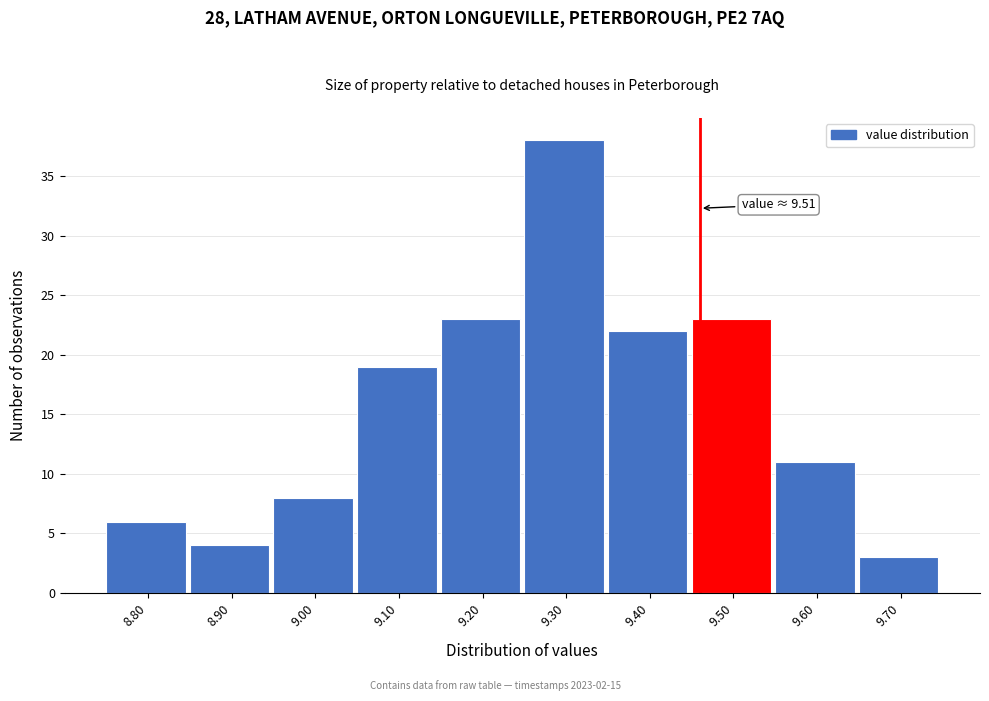

Reading left to right, transcribe all the data shown in this chart.

8.80=6	8.90=4	9.00=8	9.10=19	9.20=23	9.30=38	9.40=22	9.50=23	9.60=11	9.70=3